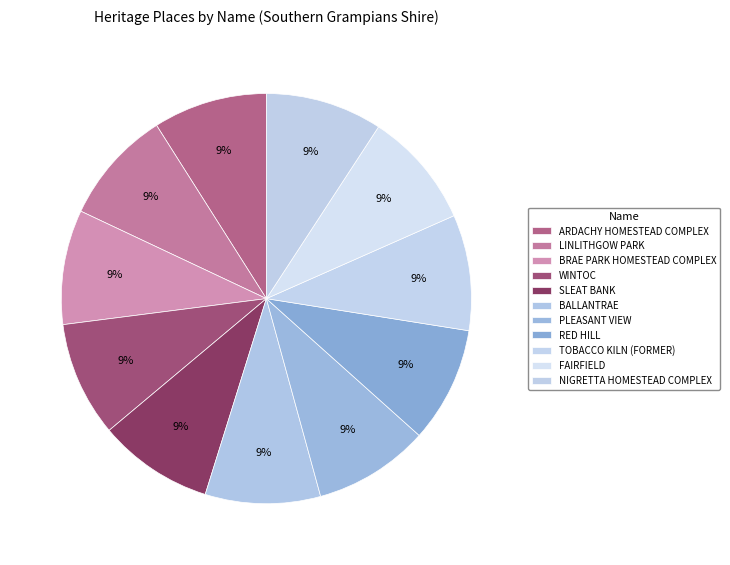

How many slices are in this pie chart?

11